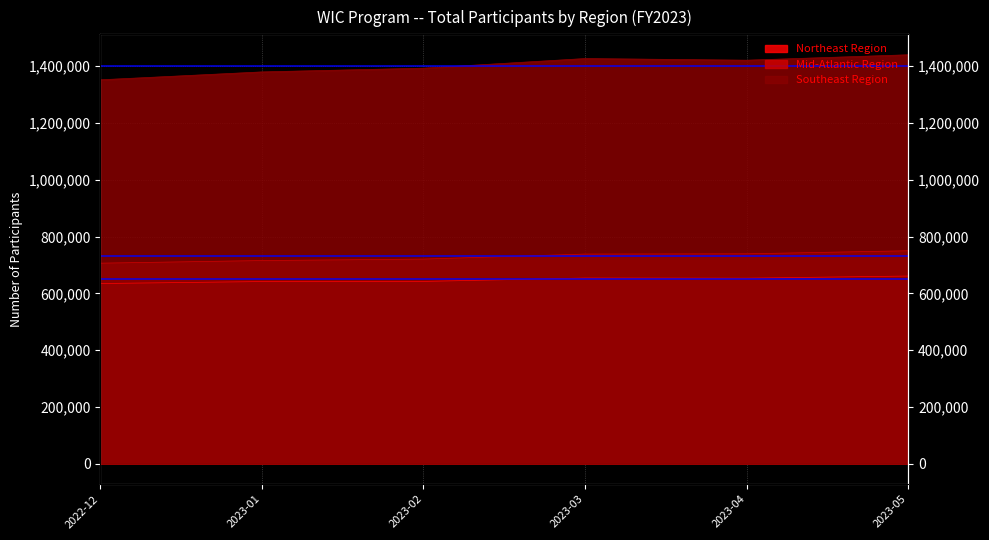

What is the minimum value for Southeast Region?

1351994